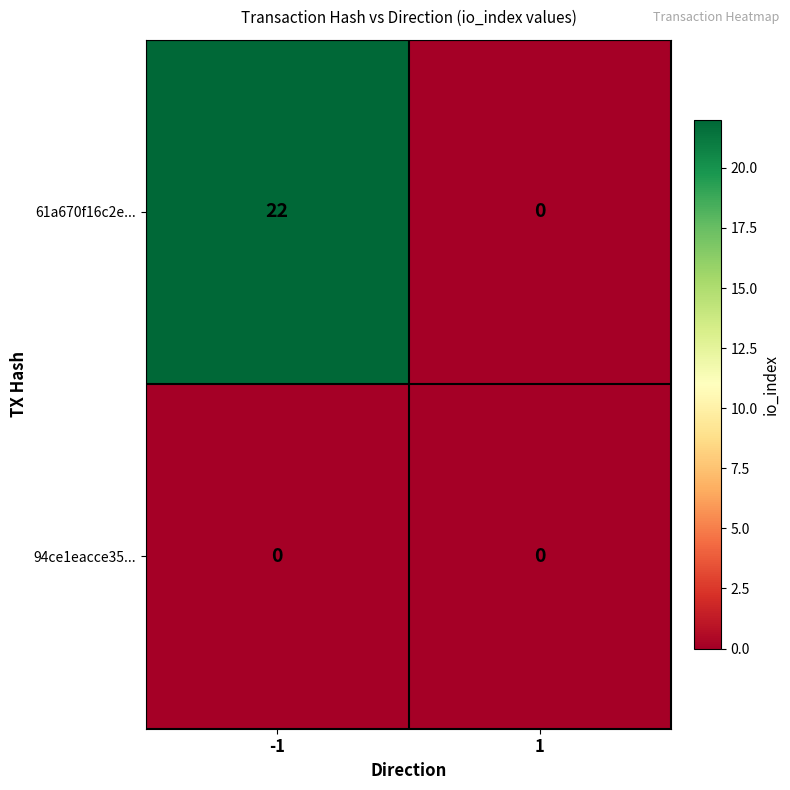

The value of 94ce1eacce35... at 1 is 0. True or false?

True